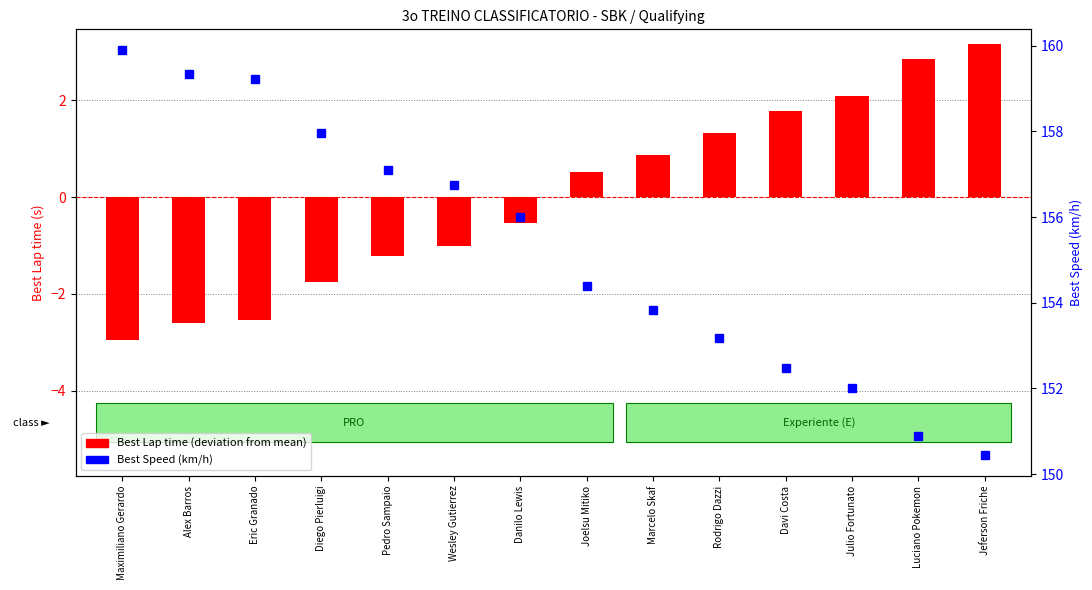

At which label does Best Speed reach its minimum?

Jeferson Friche